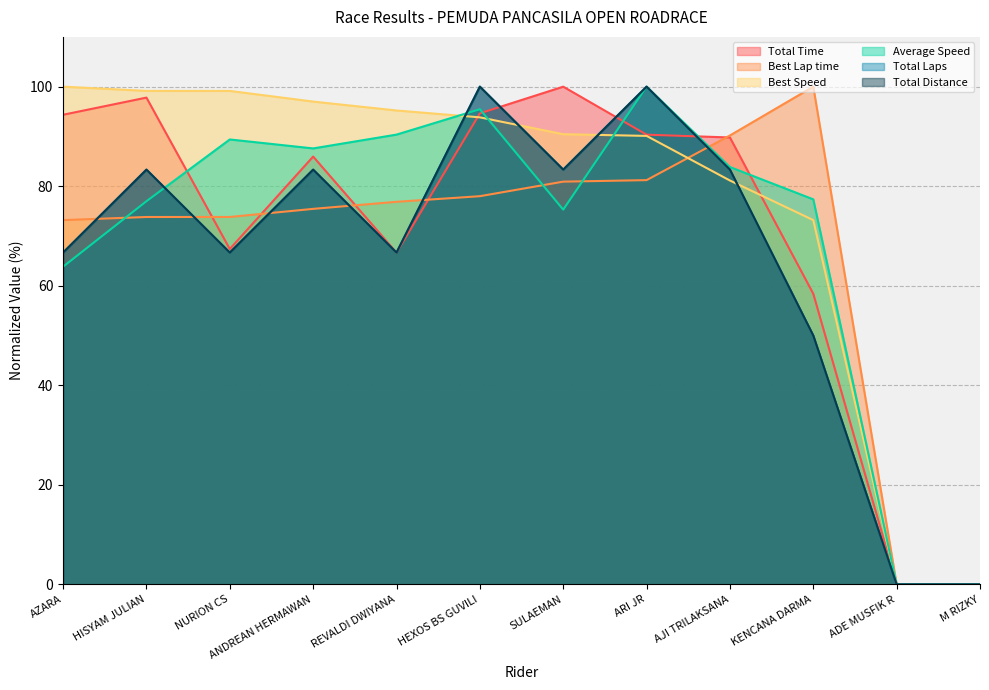

How many lines are shown in the chart?

6